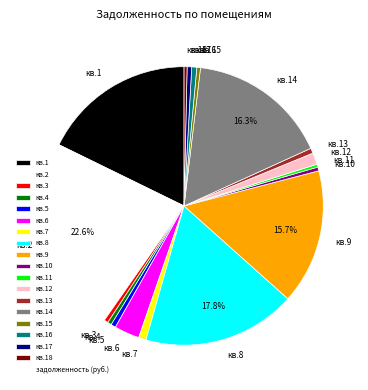

What is the largest slice in the pie chart?

кв.2